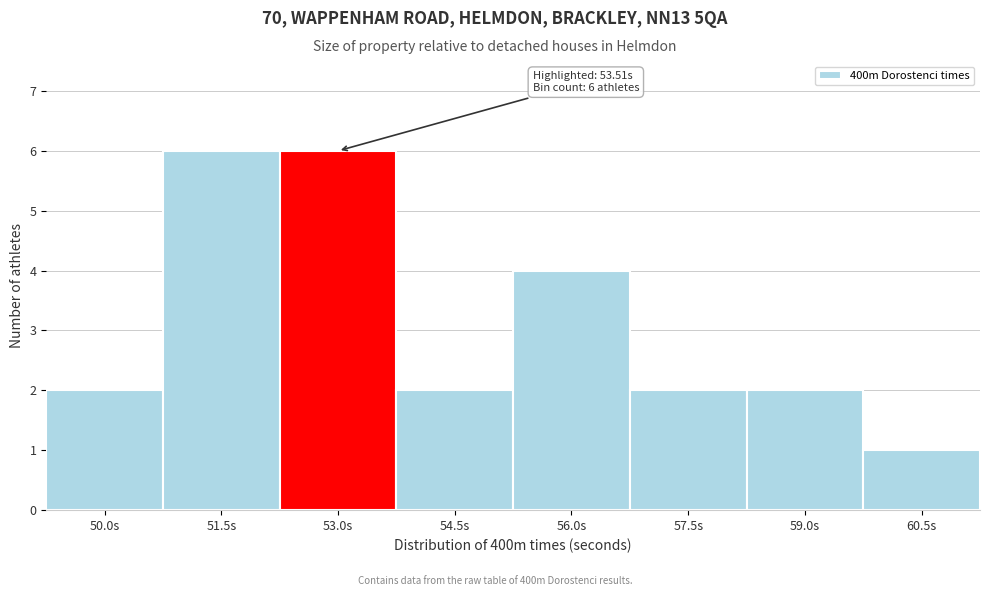

Reading left to right, list all the values displayed in this chart.

50.0s=2	51.5s=6	53.0s=6	54.5s=2	56.0s=4	57.5s=2	59.0s=2	60.5s=1